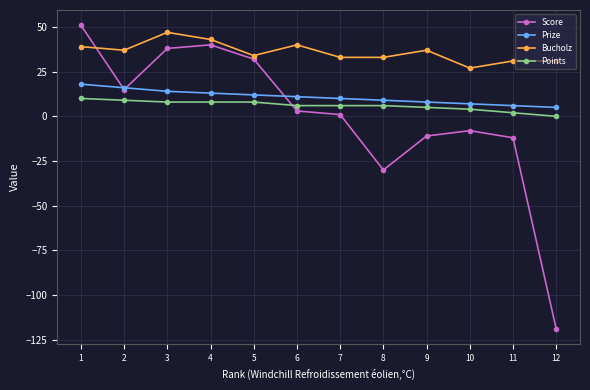

Which series has the widest spread of values?

Score